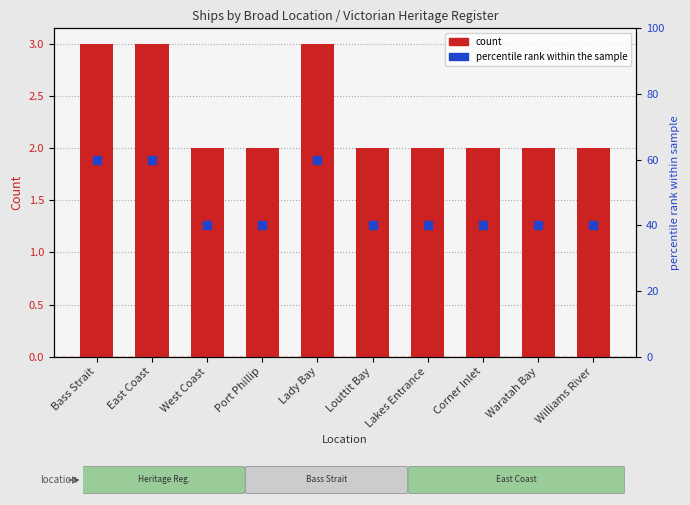

What is the change in value from Bass Strait to Port Phillip?

-1